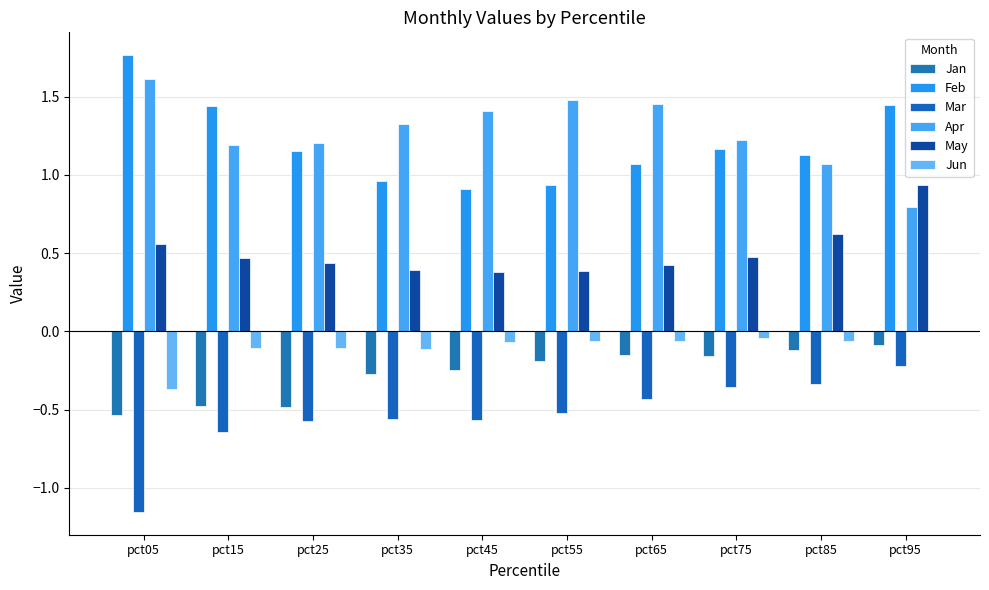

Is the value of Apr at pct25 greater than the value of Feb at pct15?

No